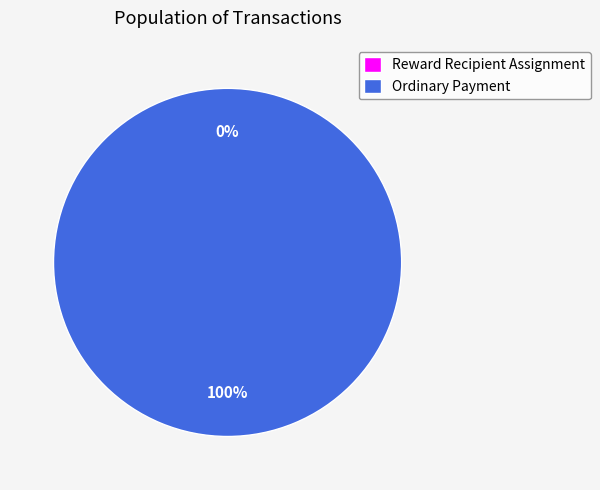

Is it true that Ordinary Payment is 100% of the pie?

True